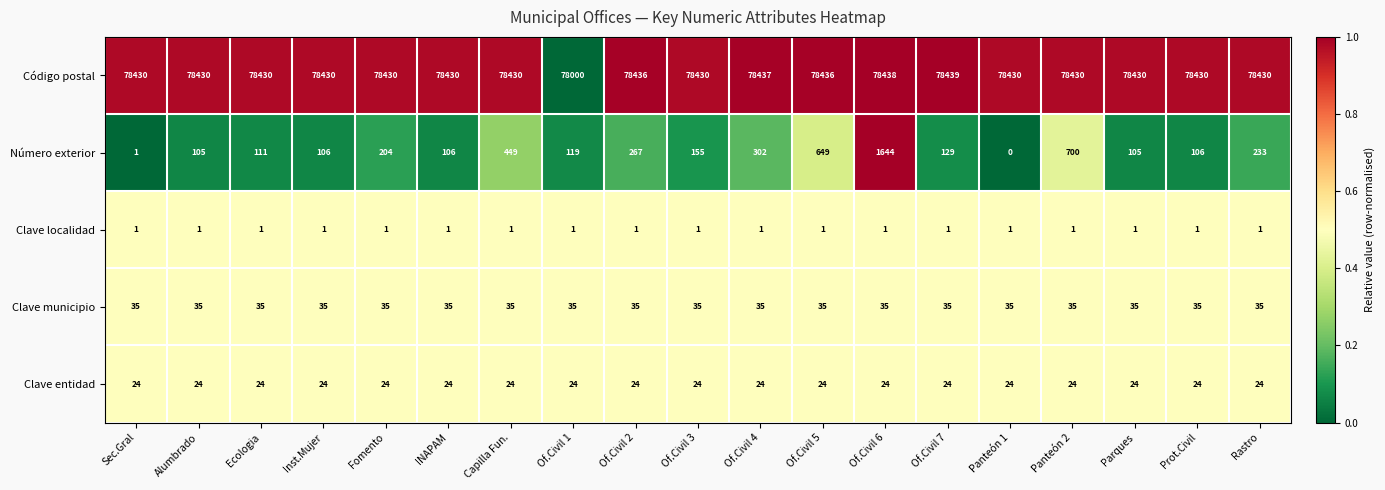

Rank the series by their maximum value, from lowest to highest.

Clave localidad, Clave entidad, Clave municipio, Número exterior, Código postal